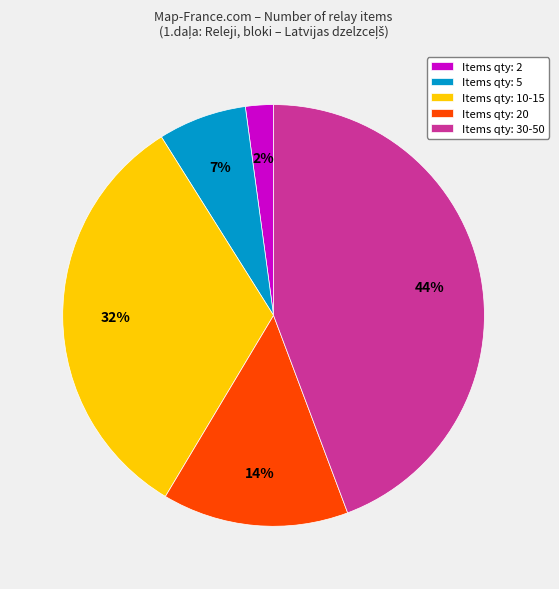

How many slices are in this pie chart?

5